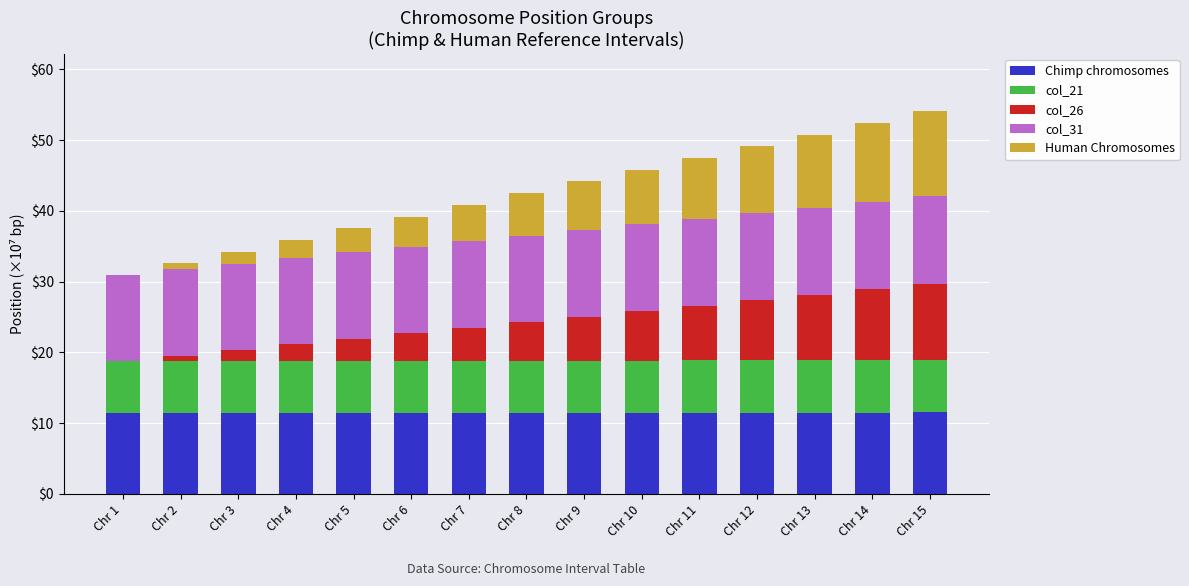

Is it true that Chimp chromosomes equals 17.6 at Chr 6?

False